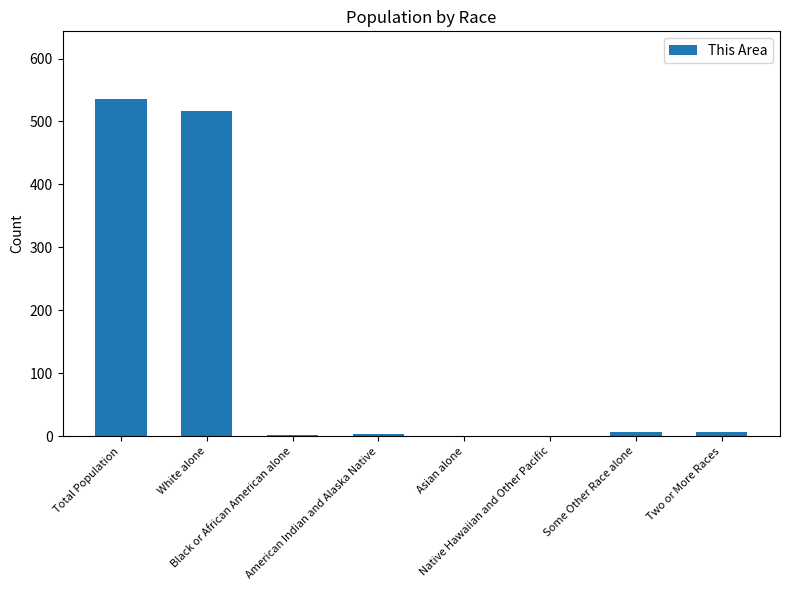

Count the number of data series in this chart.

1